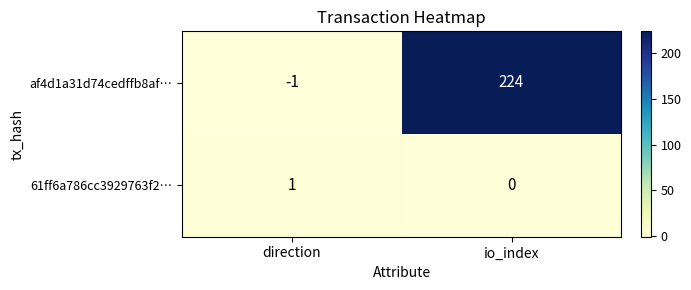

Which series changed the most between direction and io_index?

af4d1a31d74cedffb8af…